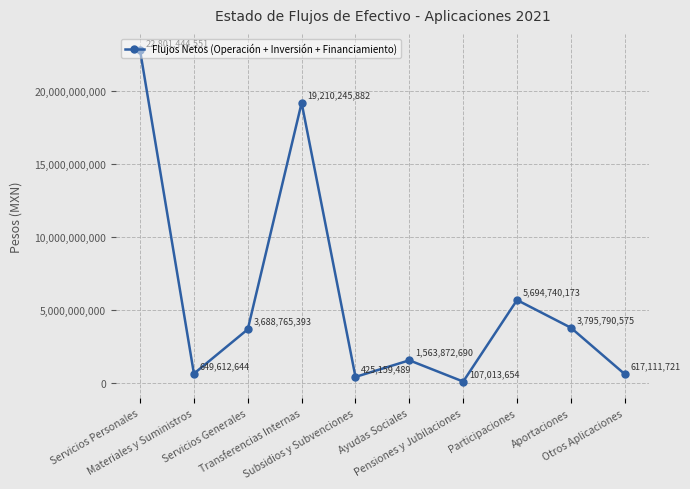

True or false: the data shows 30602224307 at Transferencias Internas.

False